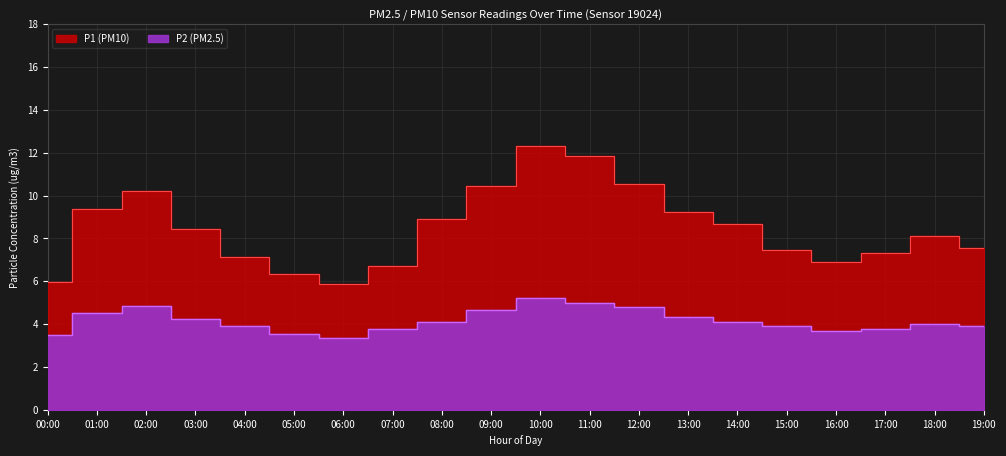

What is the sum of the P2 values at 03:00 and 00:00?

7.7